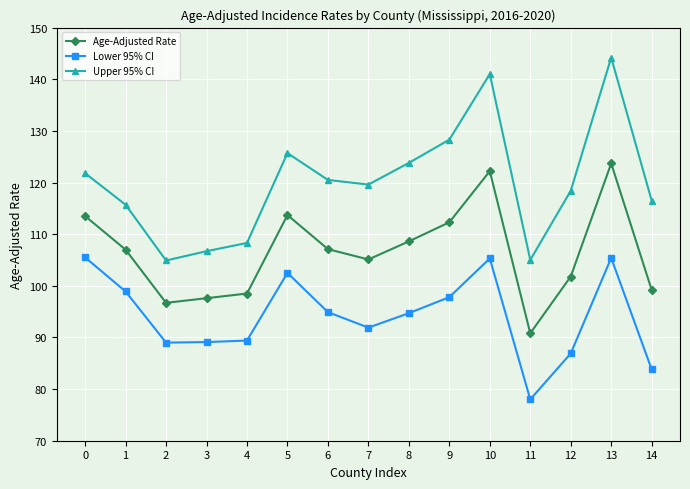

Between 3 and 8, which series saw the biggest shift?

Upper 95% CI